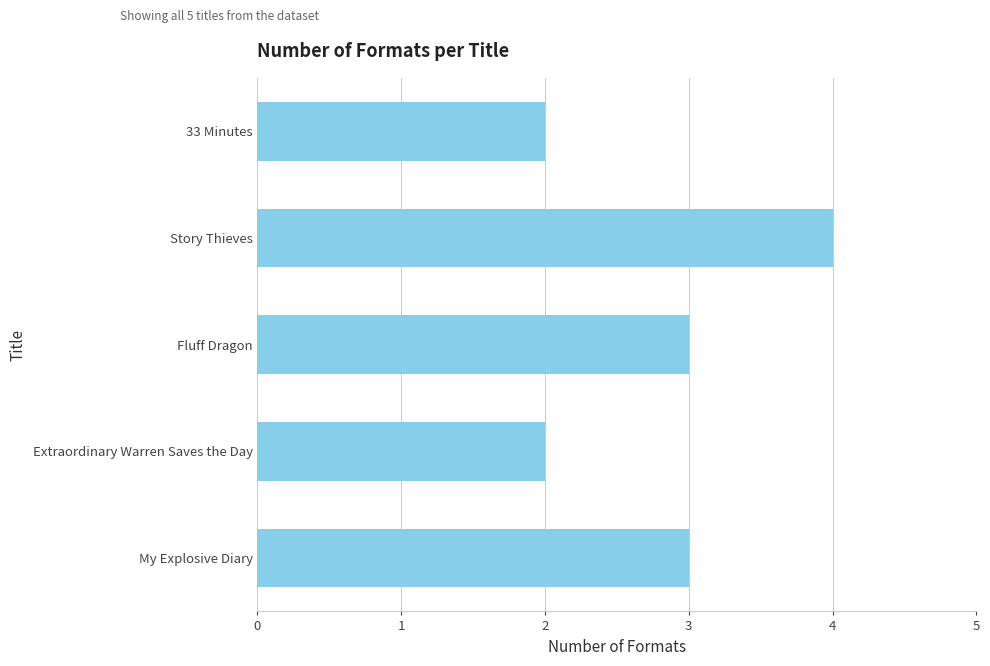

True or false: the data shows 3 at Fluff Dragon.

True